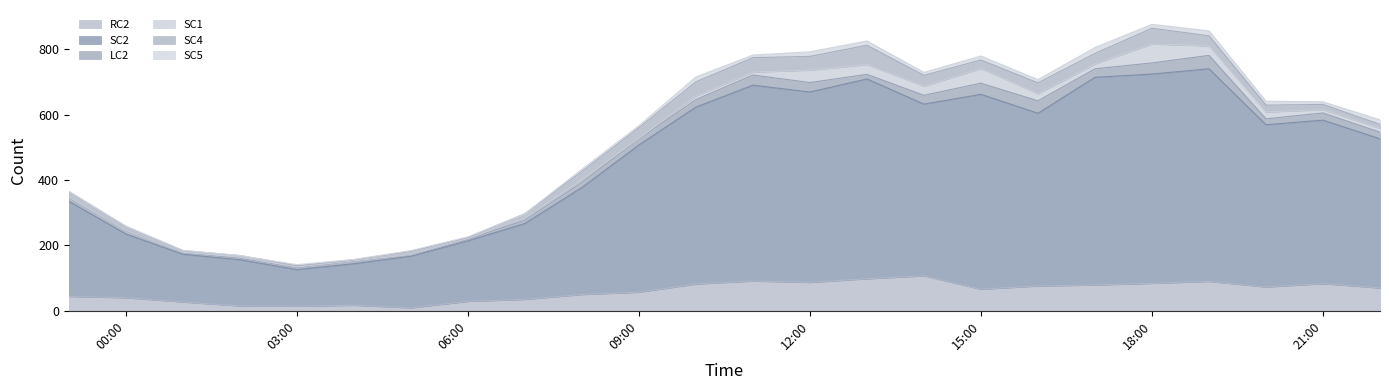

Which series has the widest spread of values?

SC2